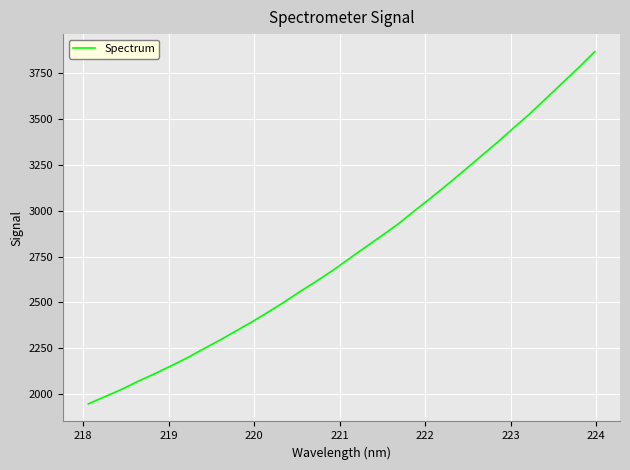

What is the maximum value shown in the chart?

3868.2